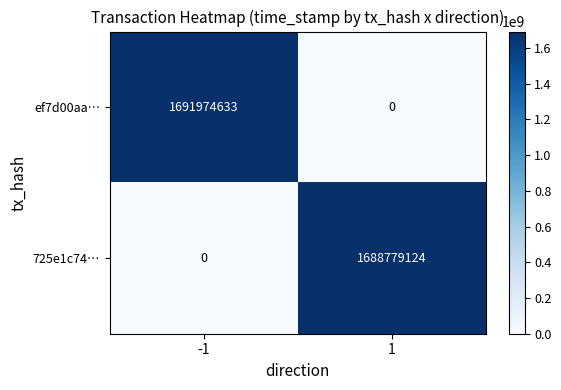

Rank the series at 1 from highest to lowest value.

725e1c74…, ef7d00aa…